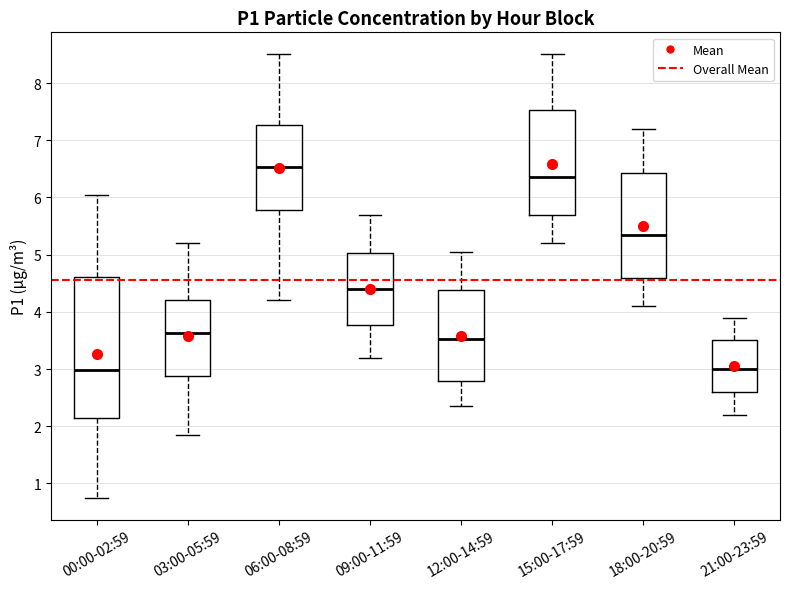

Where does the upper whisker of the box for 00:00-02:59 end on the y-axis? The values are not printed on the chart, so give them approximately, as read against the axis.

6.1